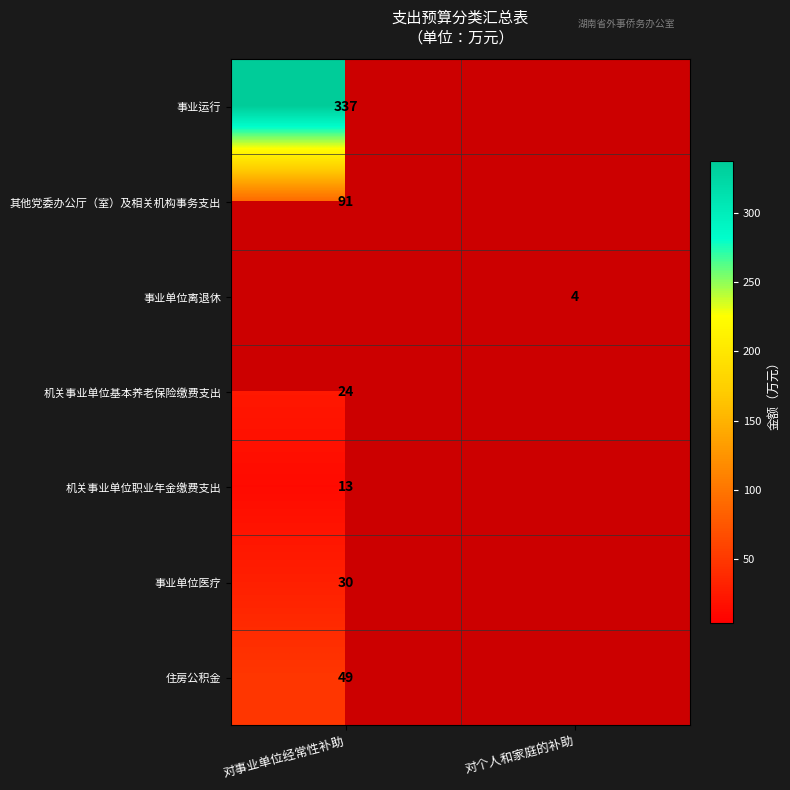

The 住房公积金 series shows 26 at 对事业单位经常性补助. True or false?

False